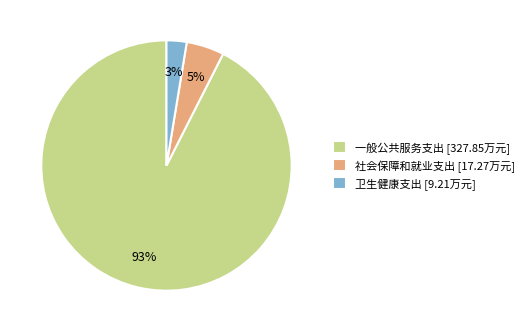

Rank the categories by value from highest to lowest.

一般公共服务支出, 社会保障和就业支出, 卫生健康支出